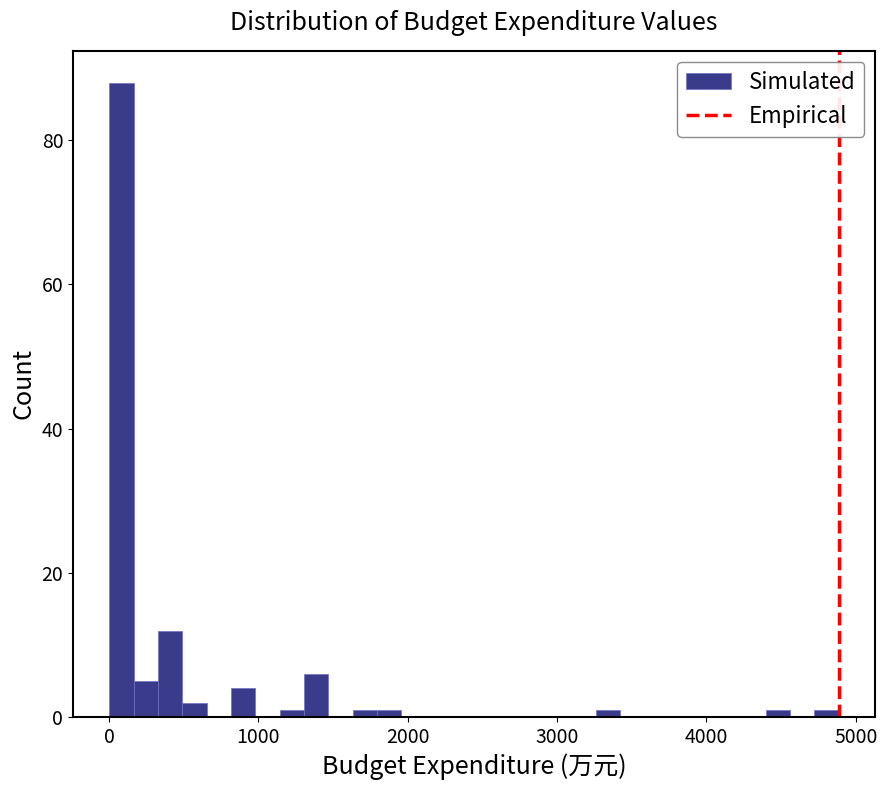

Around what value on the x-axis is the tallest bar? Give the approximate position of its centre, as read against the axis.

100